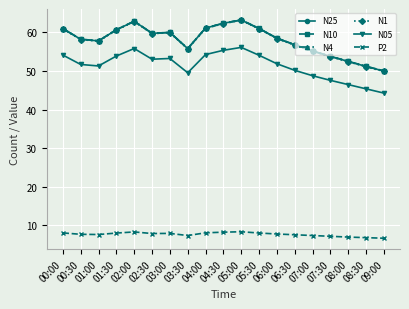

Is it true that N10 equals 24.4 at 03:00?

False